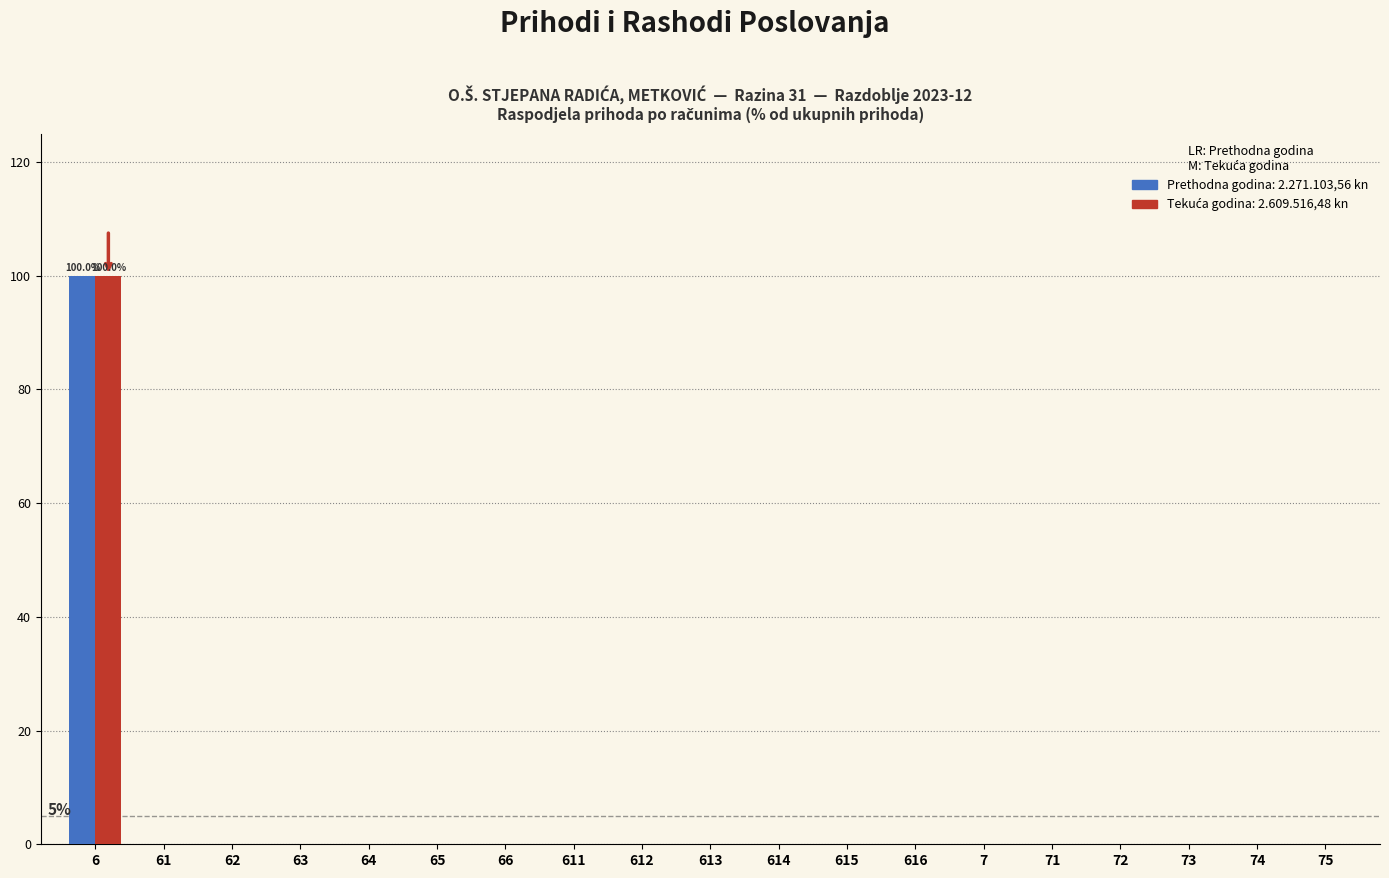

What is the greatest value displayed?

100